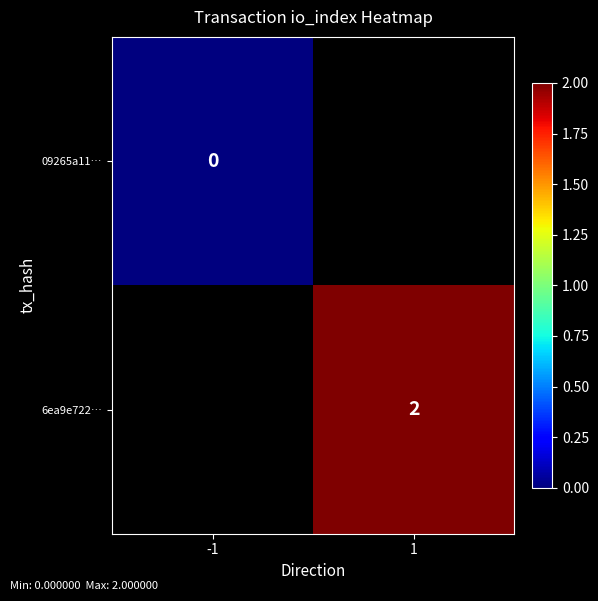

Which has a higher value, -1 or 1?

1